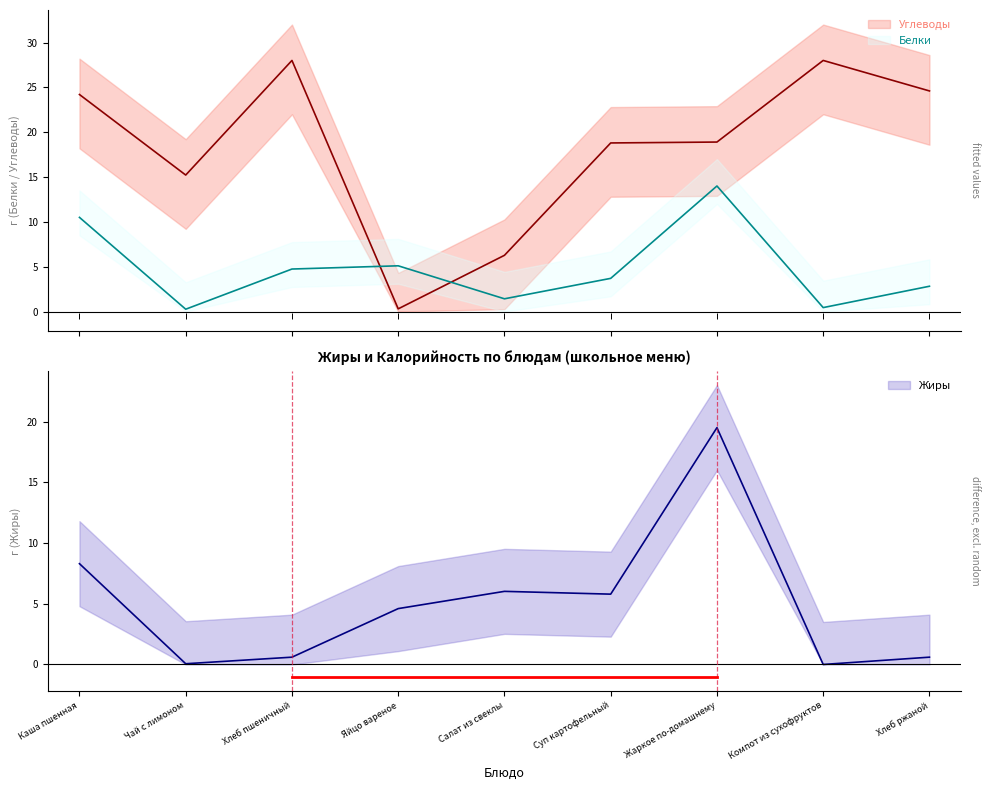

Between Каша пшенная and Жаркое по-домашнему, which is larger?

Жаркое по-домашнему